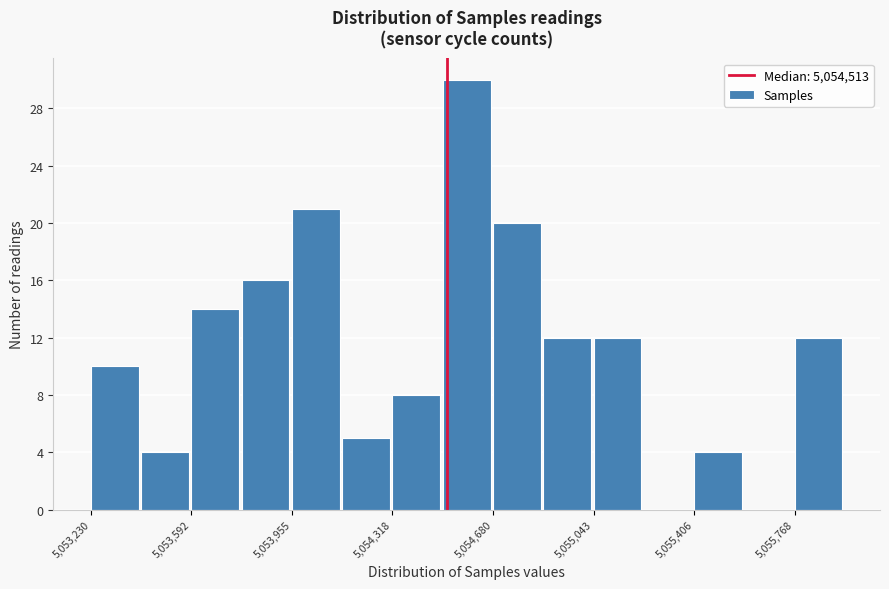

Read against the x-axis, roughly where is the centre of the tallest bar?

5054600